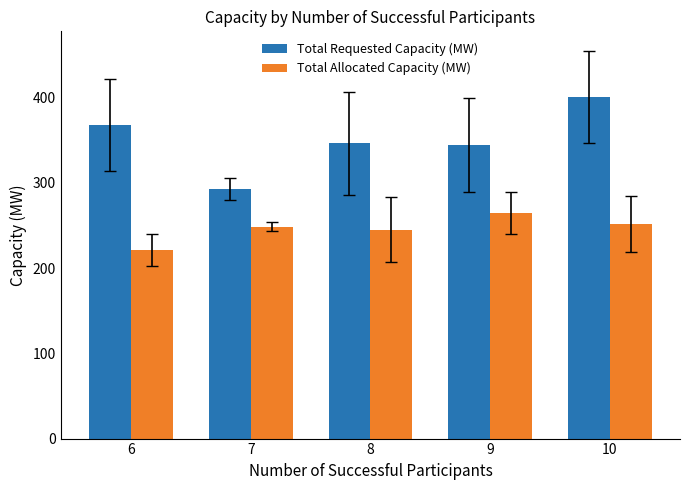

What is the average value of the Total Requested Capacity (MW) series?

350.3